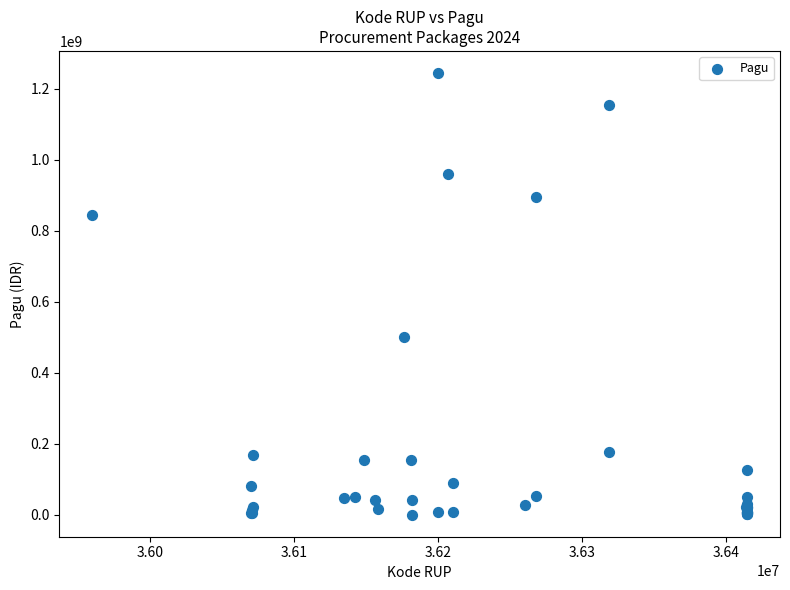

What Y value in the scatter plot is closest to 622840000?

499932000